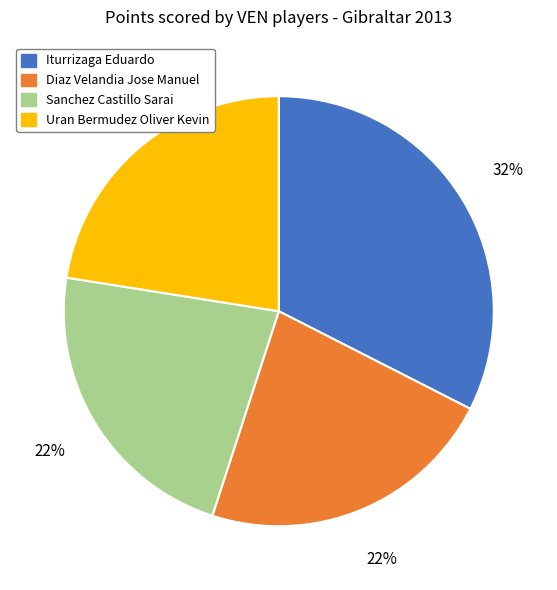

Is there any slice that represents more than half of the pie?

No